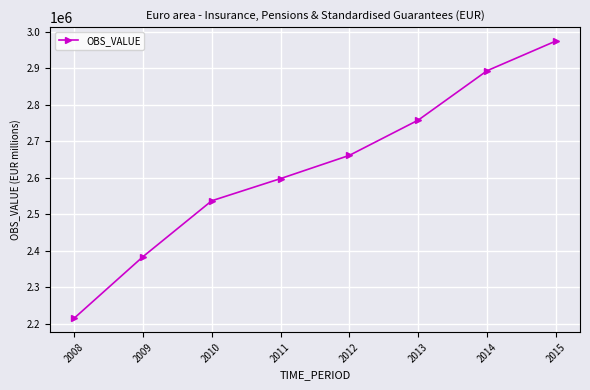

Rank the categories by value from lowest to highest.

2008, 2009, 2010, 2011, 2012, 2013, 2014, 2015